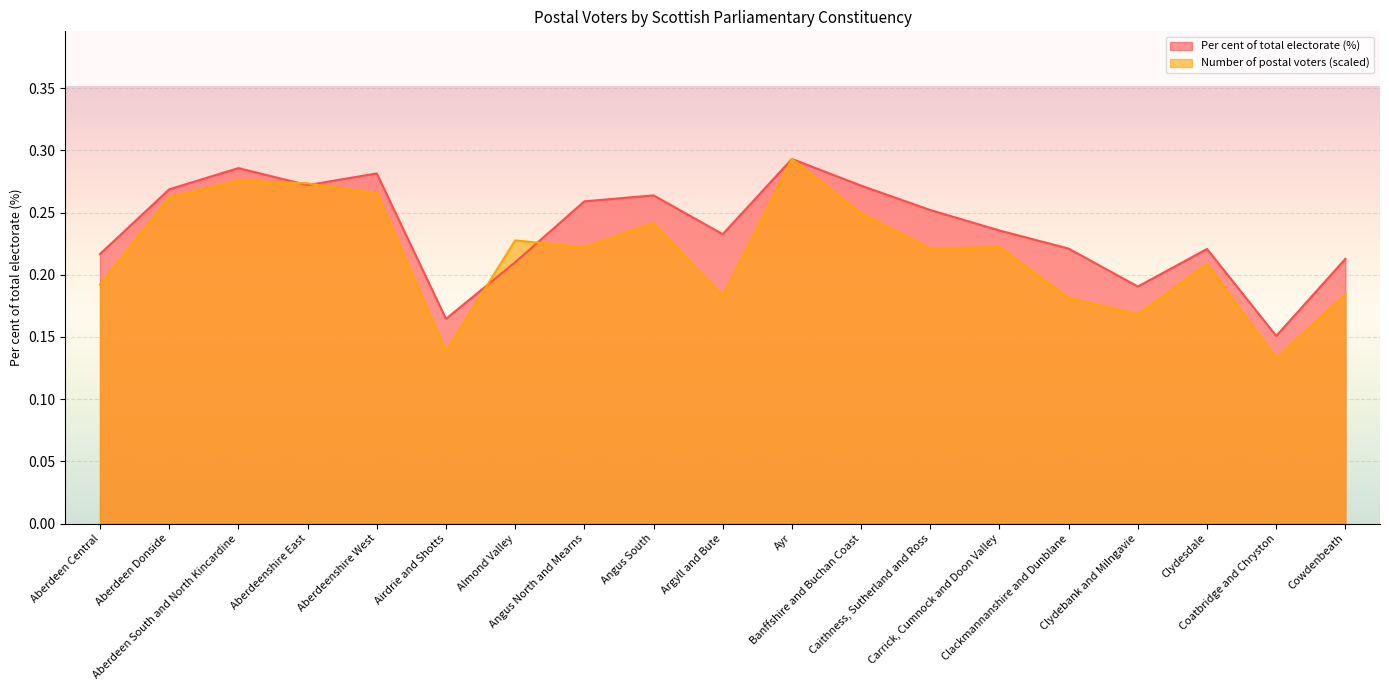

What is the sum of all Per cent of total electorate (%) values?

4.5